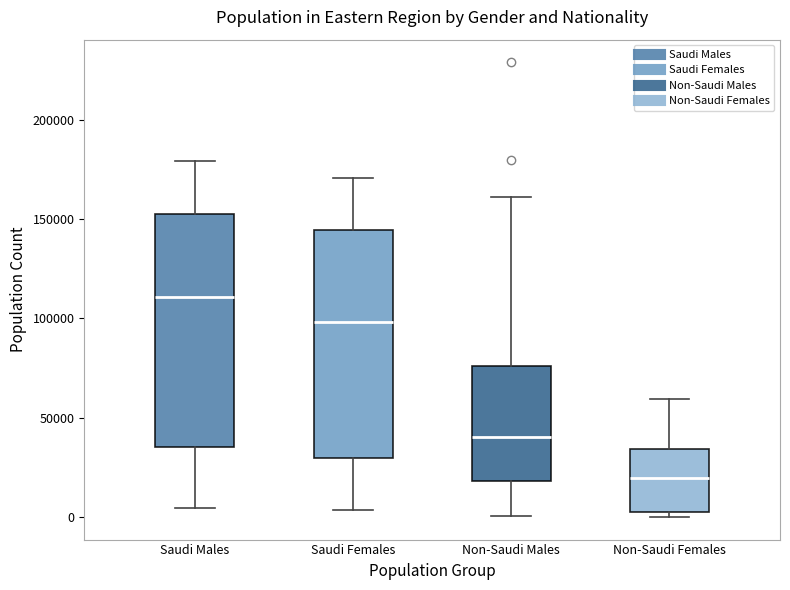

Where is the upper edge of the box for Non-Saudi Females on the y-axis? The values are not printed on the chart, so give them approximately, as read against the axis.

35000